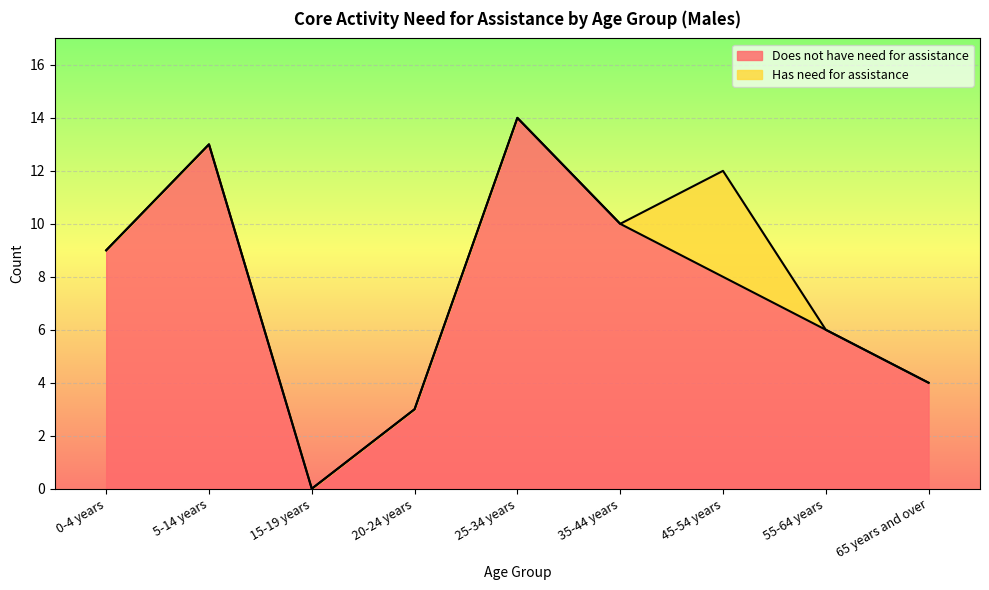

True or false: there are more than 2 points higher than both neighbors.

False